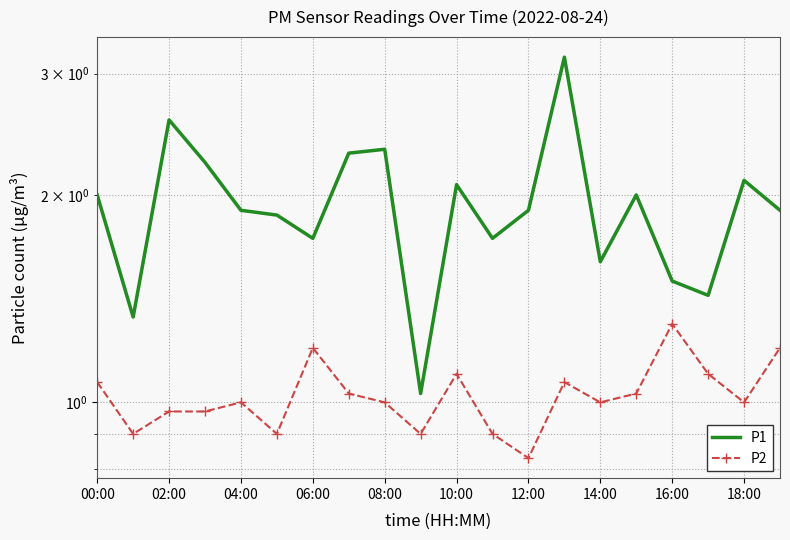

What is the difference between the maximum and minimum values in the P2 series?

0.5